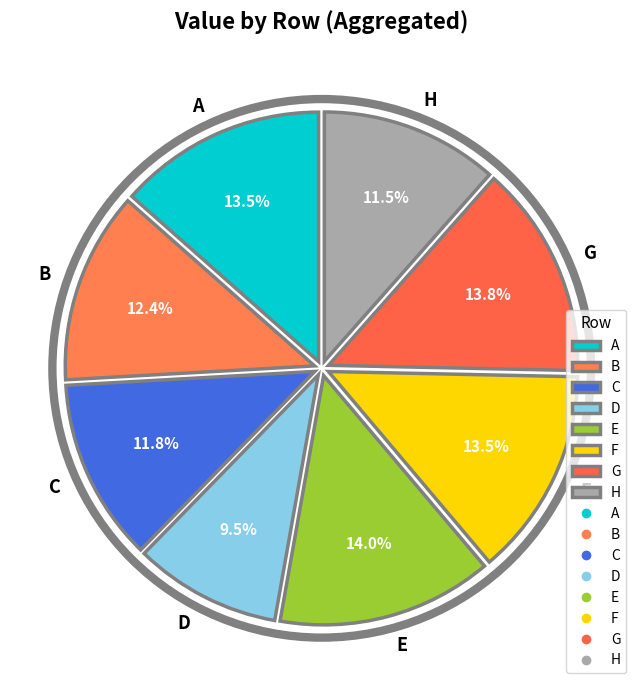

Does C account for over 50% of the chart?

No